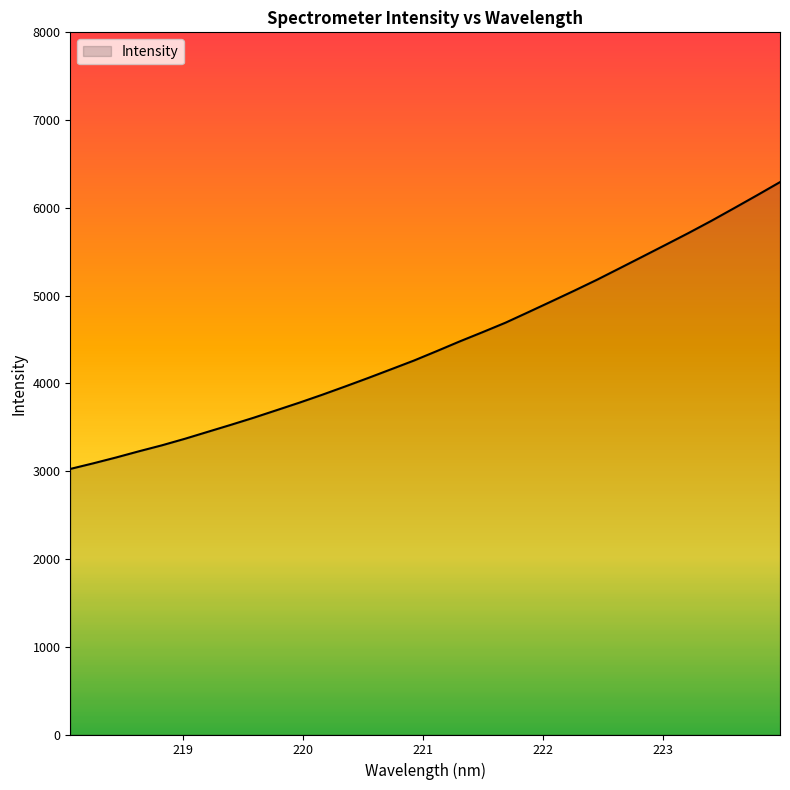

What is the minimum value shown in the chart?

3025.8